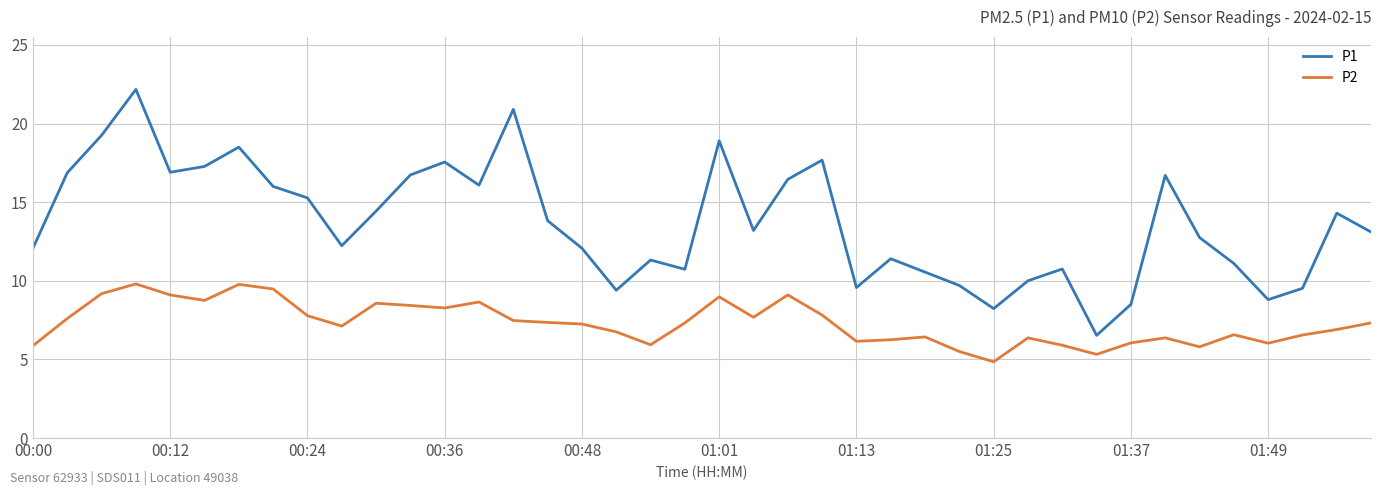

True or false: P1 and P2 cross at least once.

False